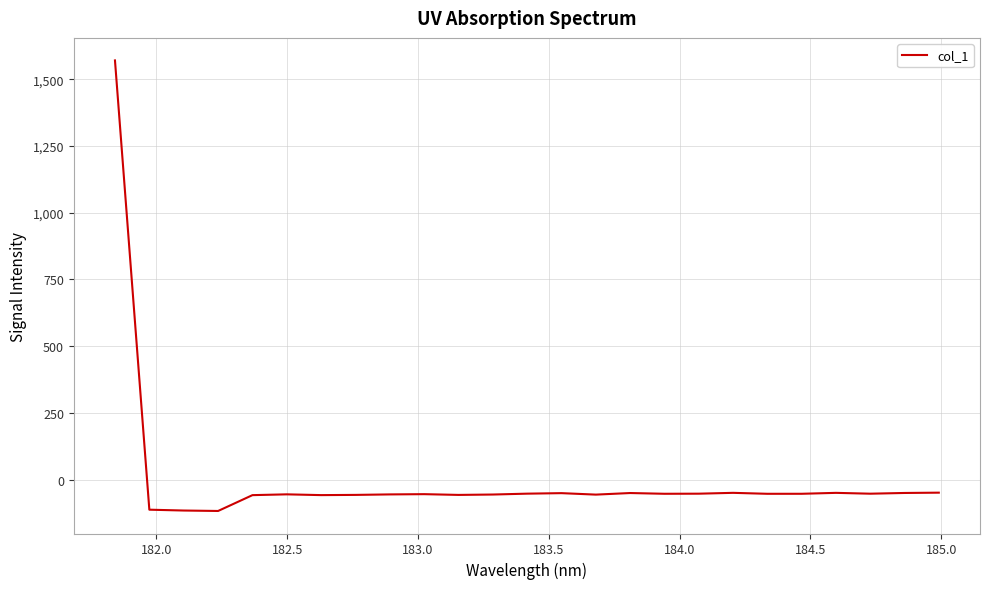

What is the minimum value shown in the chart?

-116.9